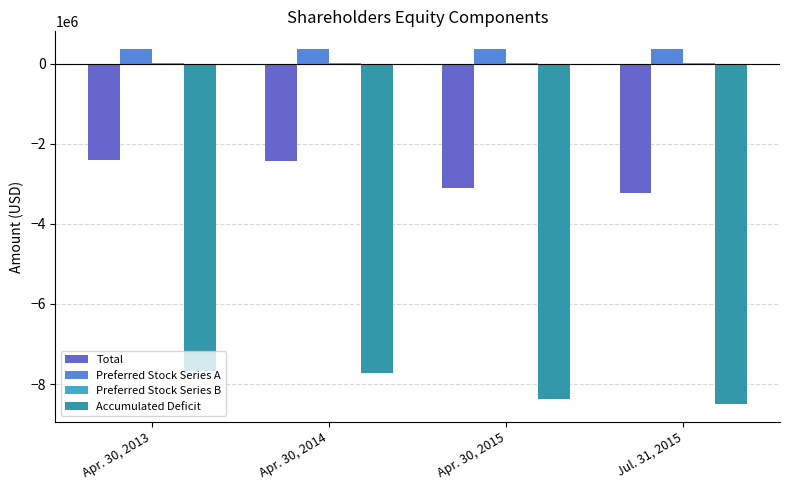

The value of Total at Apr. 30, 2013 is -2407479. True or false?

True